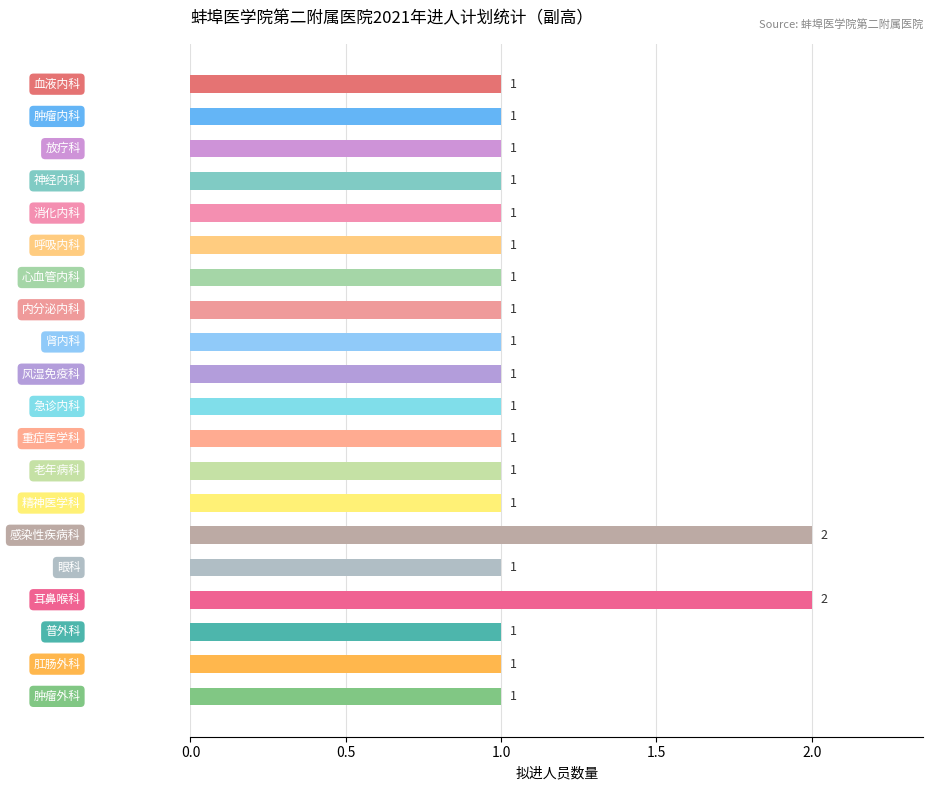

How many values are between 1 and 2?

20